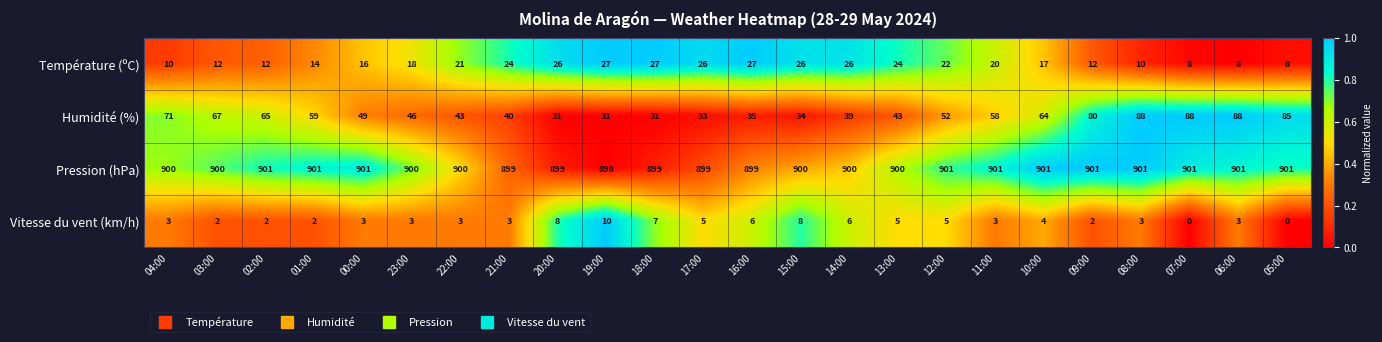

How many data points does each series have?

24